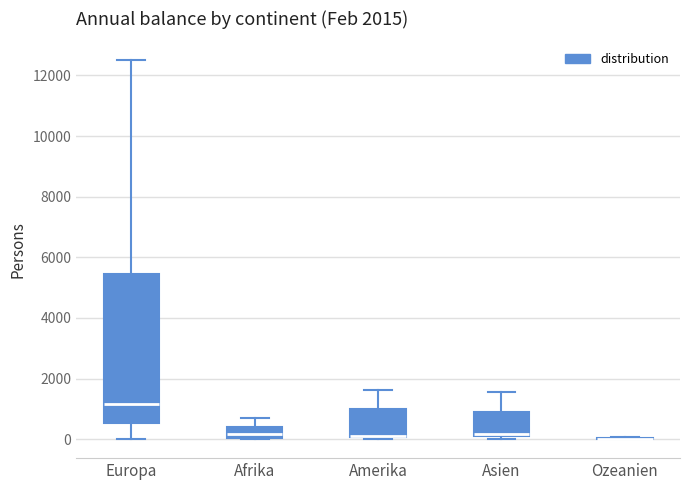

Comparing the boxes themselves (not the whiskers), which one is the tallest?

Europa